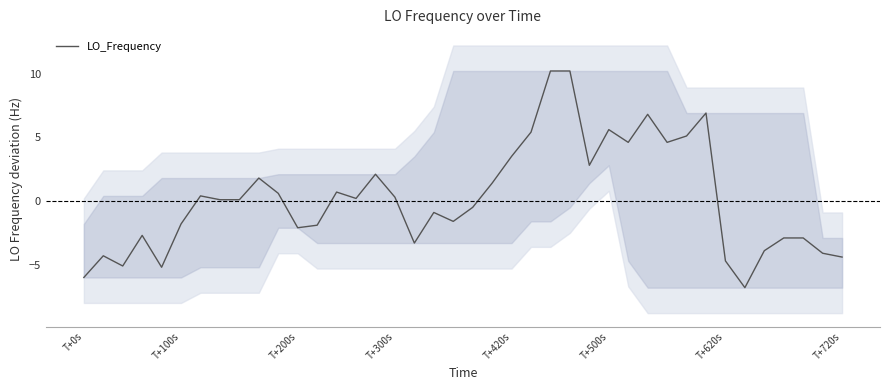

True or false: LO_Frequency has a value of -2.1 at T+200s.

True